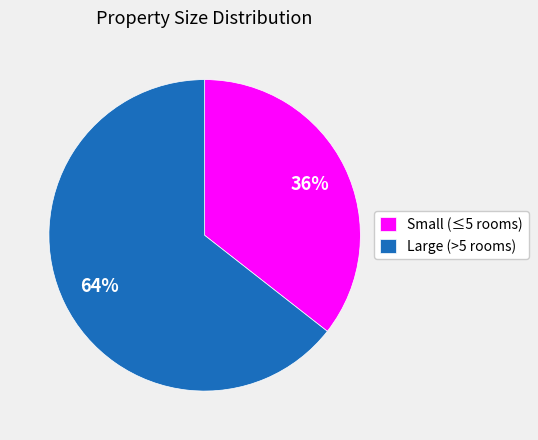

Is the sum of Small (≤5 rooms) and Large (>5 rooms) greater than half?

Yes